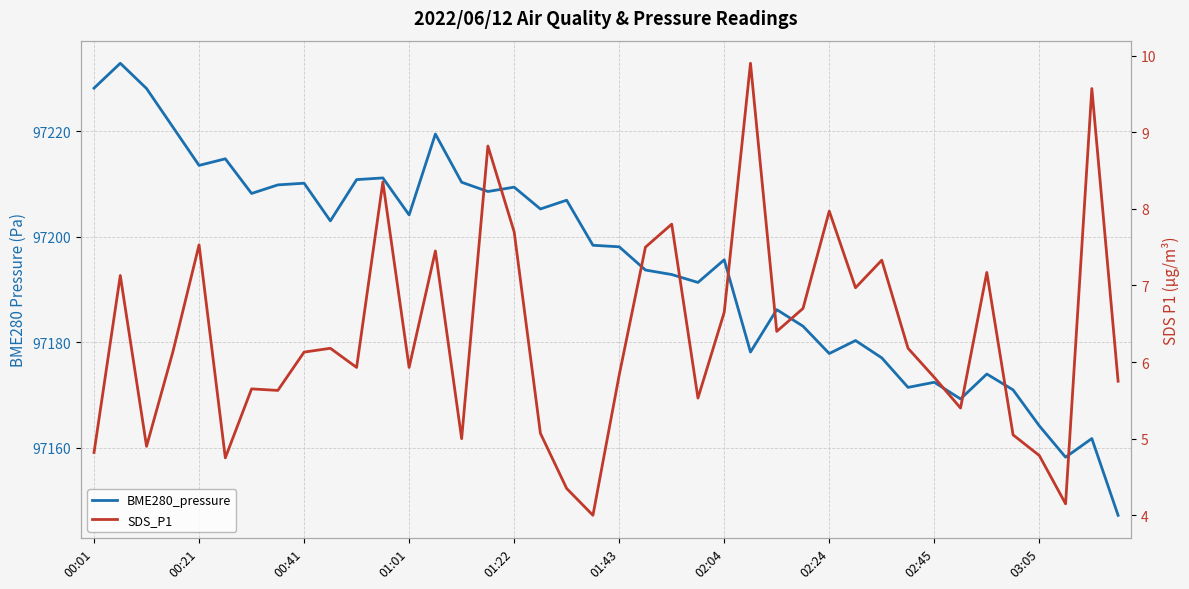

Is it true that BME280_pressure equals 44995.9 at 03:05?

False